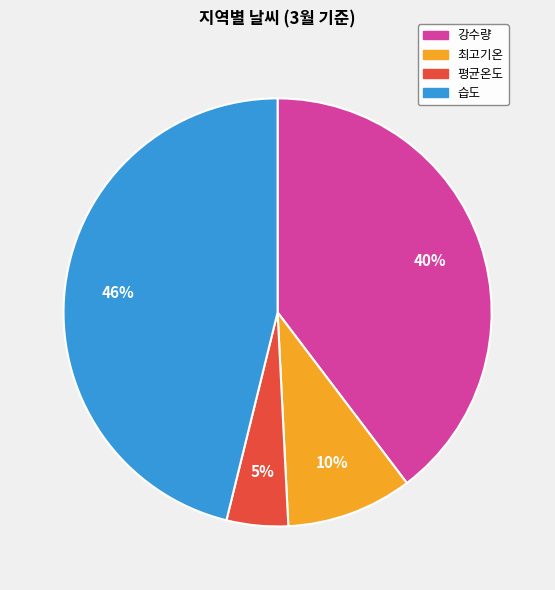

To the nearest percent, what portion does 평균온도 represent?

5%